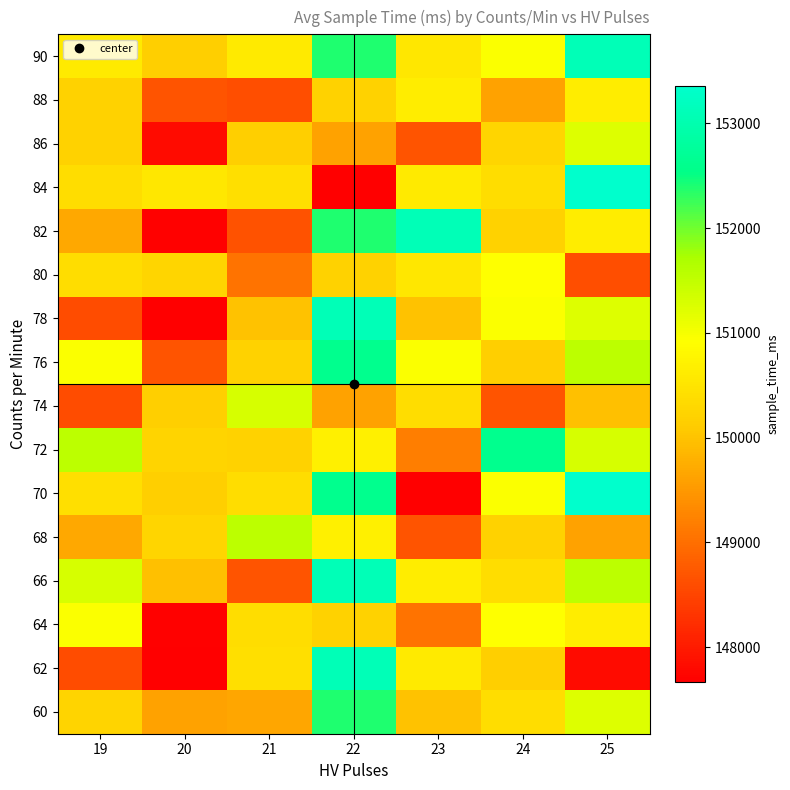

Between 24 and 23, which is larger?

24